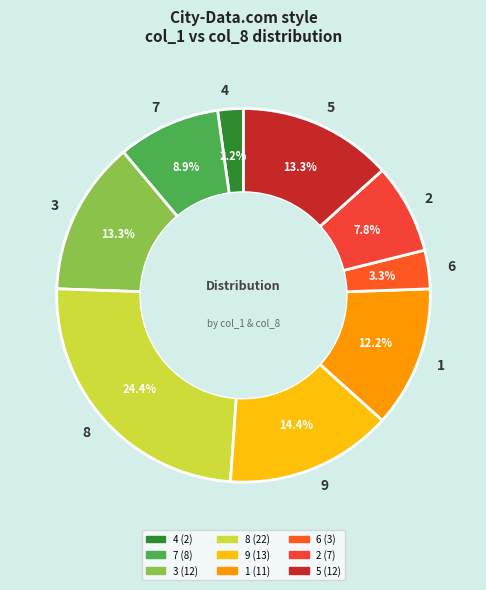

Count the number of slices in the pie.

9